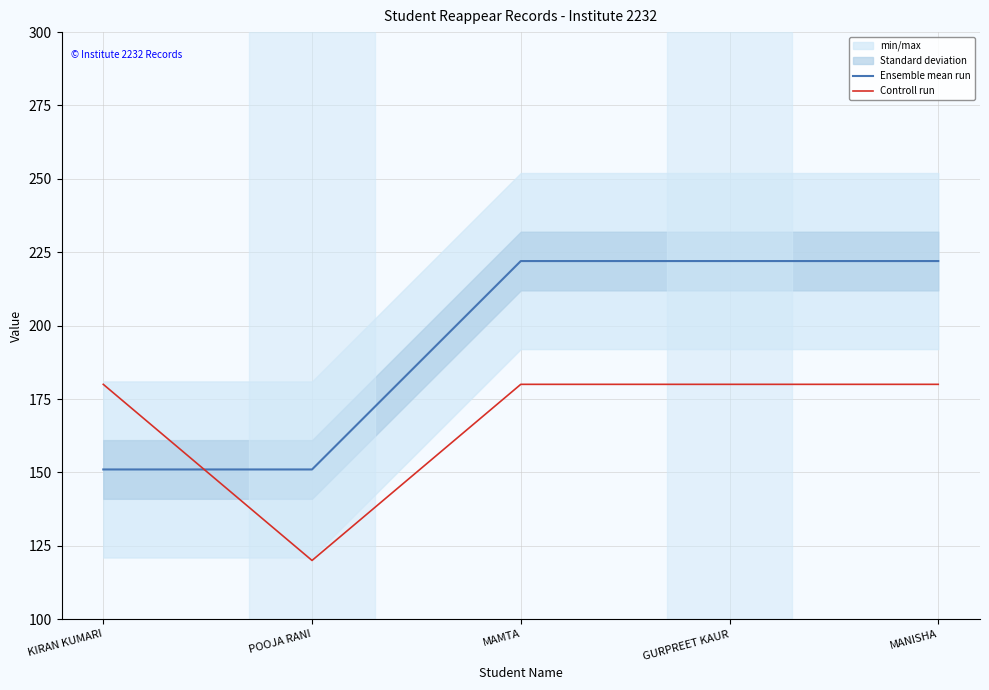

Which category has the highest value in the Ensemble mean run series?

MAMTA